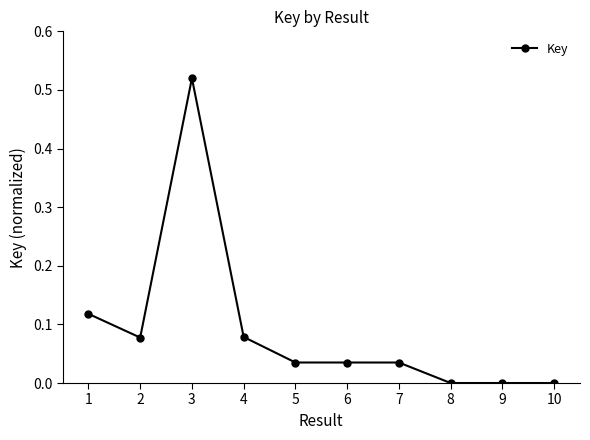

What is the sum of all values?

0.9